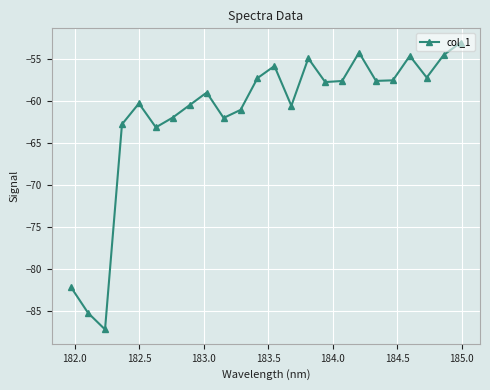

How many points are higher than both their immediate neighbors (excluding endpoints)?

6